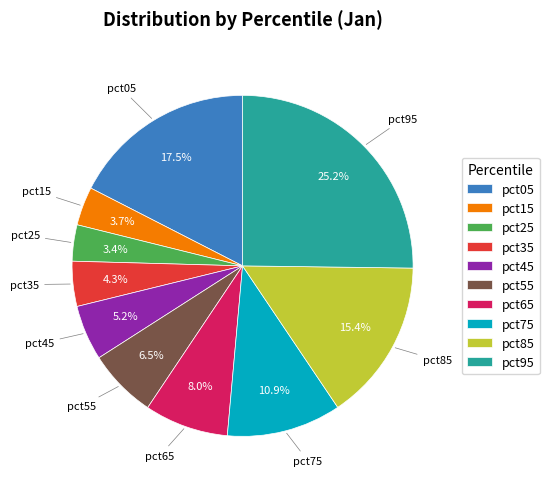

Approximately how many times larger is the value at pct45 compared to pct05?

0.3